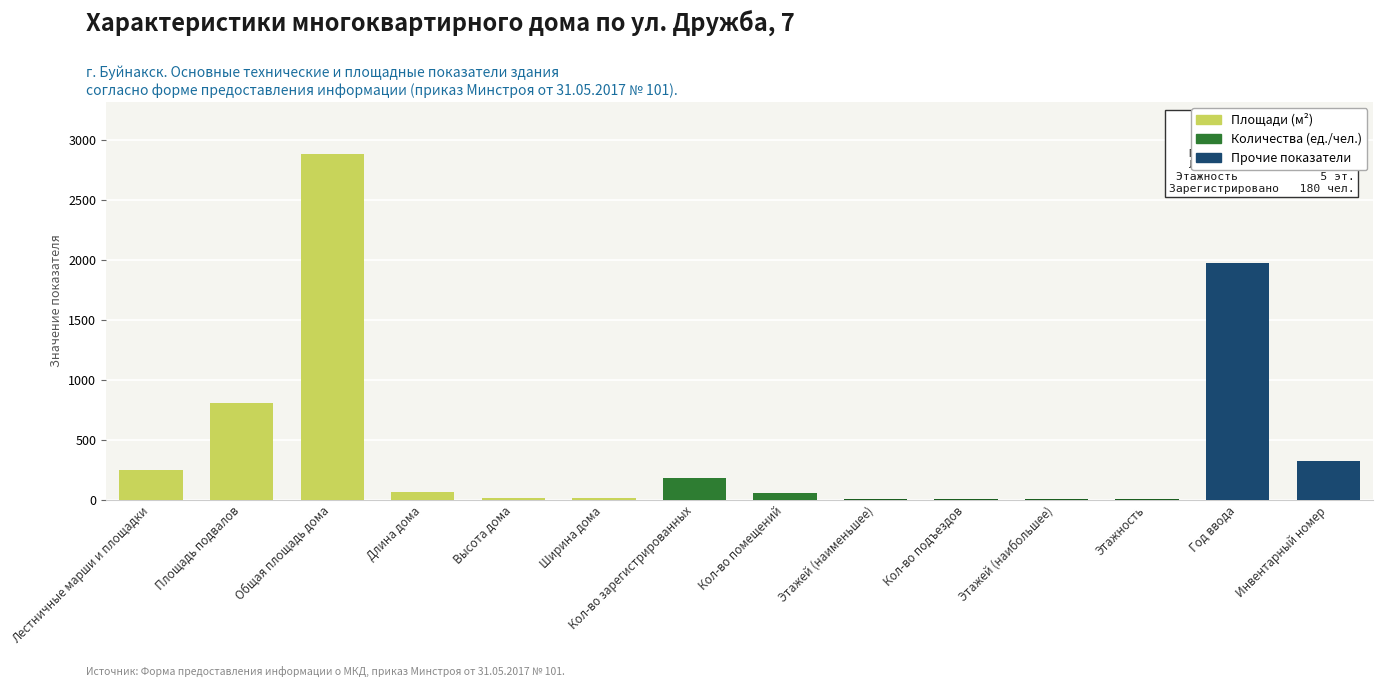

Which label corresponds to the largest value in the chart?

Общая площадь дома